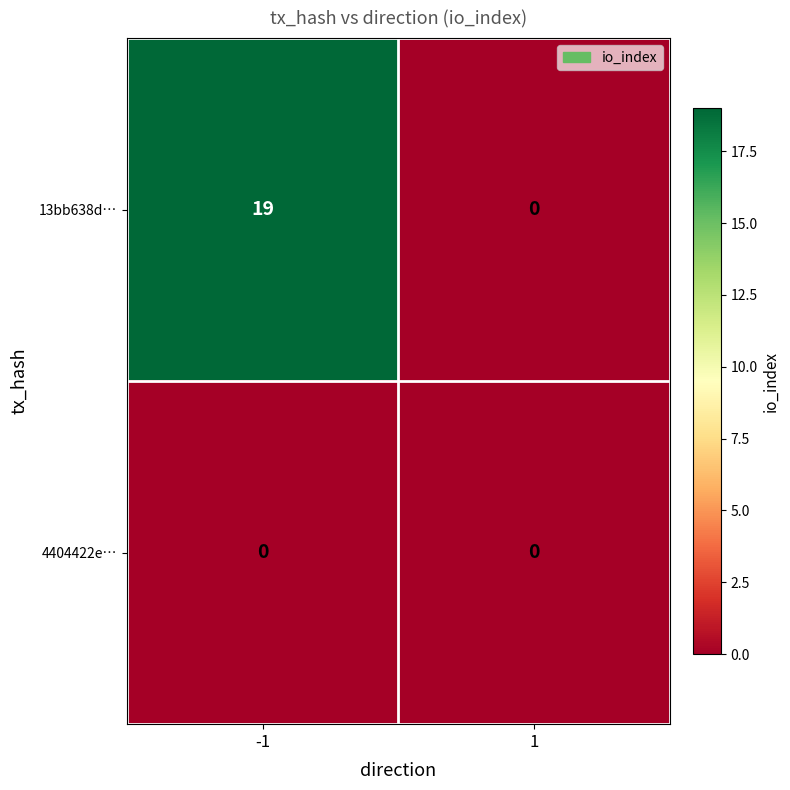

At -1, list the series in order from largest to smallest.

13bb638d…, 4404422e…